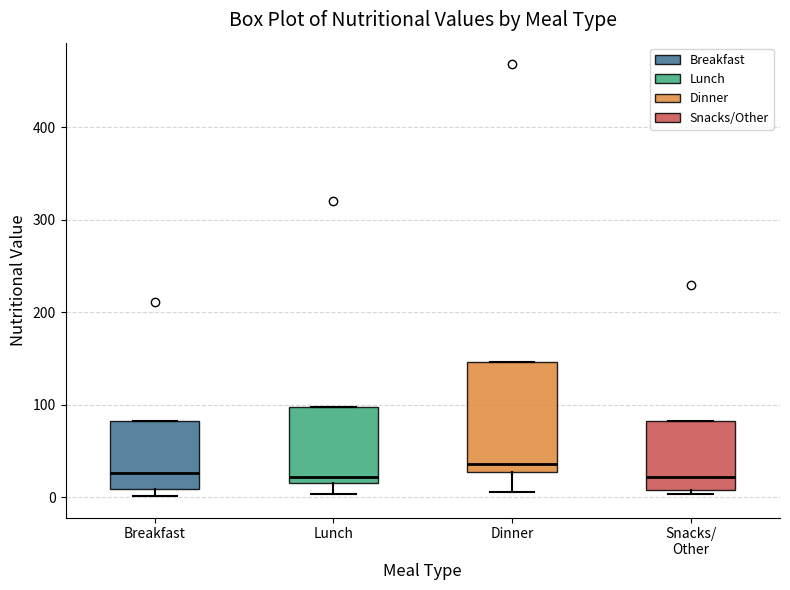

Where is the upper edge of the box for Dinner on the y-axis? The values are not printed on the chart, so give them approximately, as read against the axis.

150